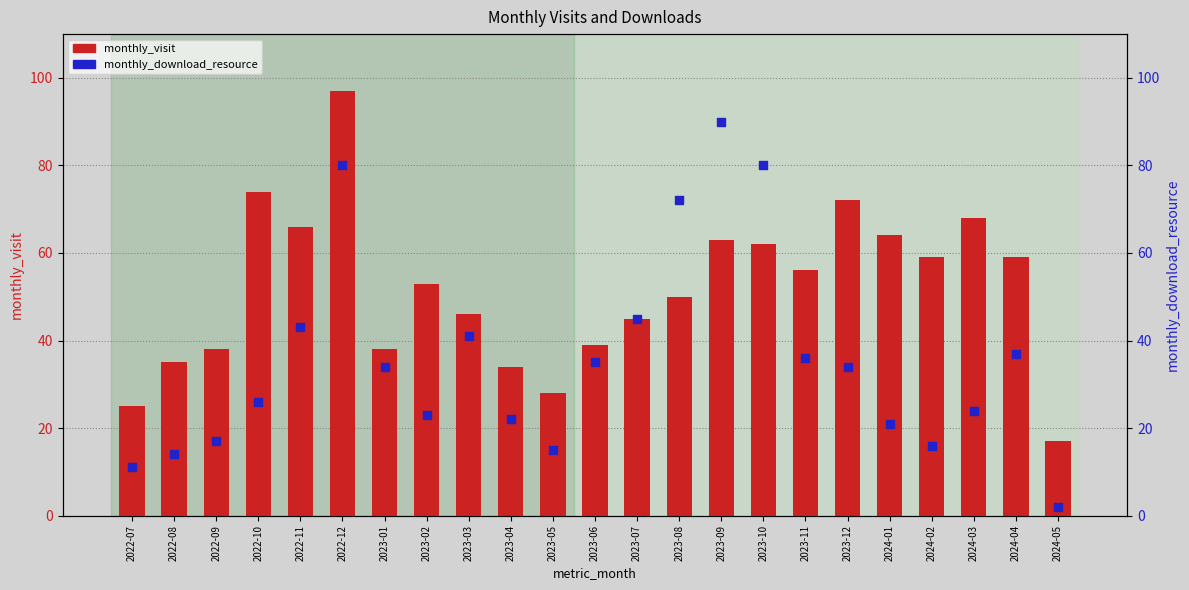

Which series has the largest total across all categories?

monthly_visit